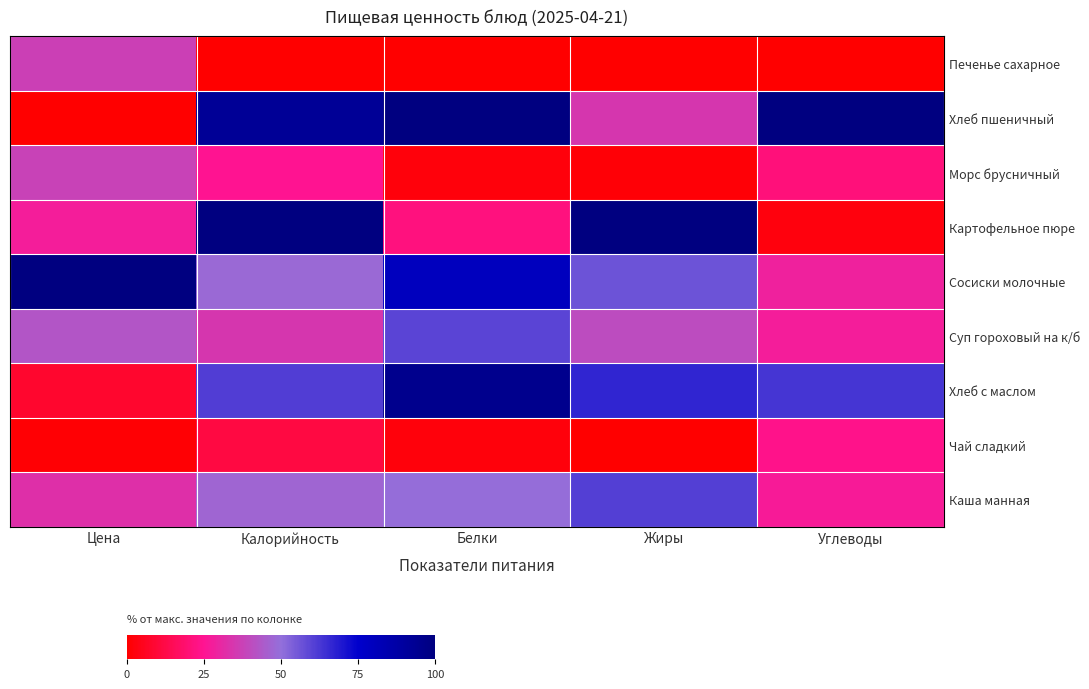

Reading left to right, extract all data points from this chart.

Каша манная: Цена=32.4	Калорийность=47.2	Белки=49.6	Жиры=60.9	Углеводы=26.8
Чай сладкий: Цена=0.9	Калорийность=11.5	Белки=2.2	Жиры=0.0	Углеводы=23.7
Хлеб с маслом: Цена=8.0	Калорийность=61.3	Белки=95.4	Жиры=66.5	Углеводы=62.9
Суп гороховый на к/б: Цена=42.9	Калорийность=34.4	Белки=59.7	Жиры=40.6	Углеводы=27.7
Сосиски молочные: Цена=100.0	Калорийность=48.3	Белки=79.6	Жиры=56.3	Углеводы=28.7
Картофельное пюре: Цена=27.5	Калорийность=100.0	Белки=21.7	Жиры=100.0	Углеводы=2.4
Морс брусничный: Цена=37.6	Калорийность=24.7	Белки=2.2	Жиры=1.5	Углеводы=20.8
Хлеб пшеничный: Цена=0.0	Калорийность=92.4	Белки=100.0	Жиры=34.6	Углеводы=100.0
Печенье сахарное: Цена=36.7	Калорийность=0.0	Белки=0.0	Жиры=0.0	Углеводы=0.0